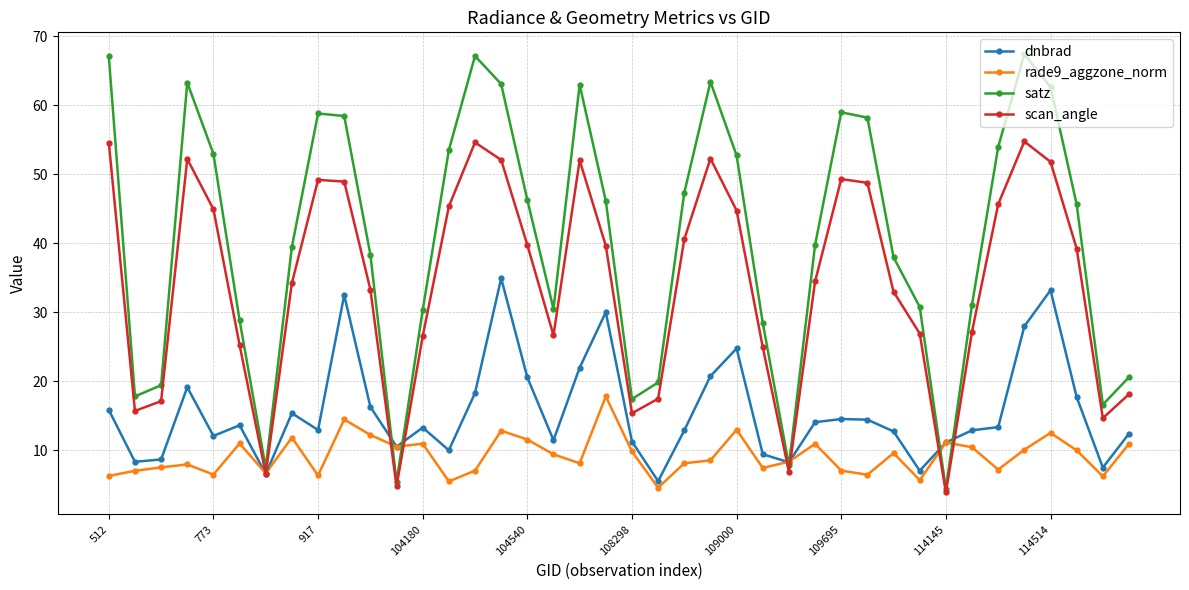

What is the lowest value of the scan_angle series?

3.8